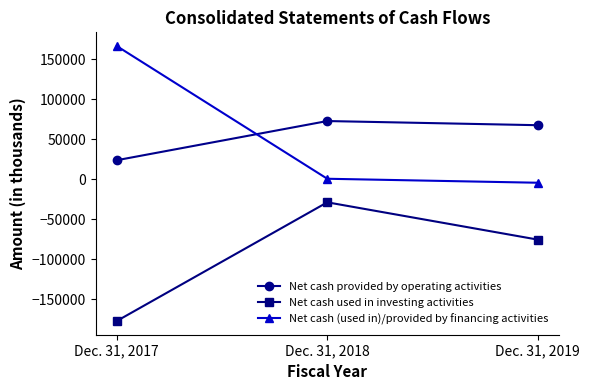

Rank the categories by Net cash used in investing activities value from highest to lowest.

Dec. 31, 2018, Dec. 31, 2019, Dec. 31, 2017